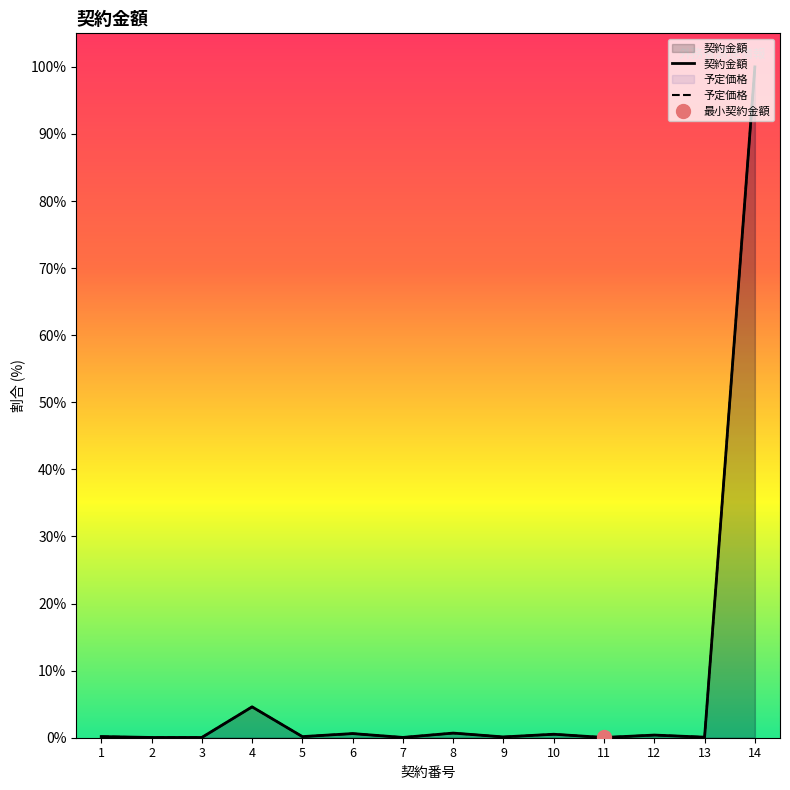

Where is 契約金額 nearest to the value 0?

11